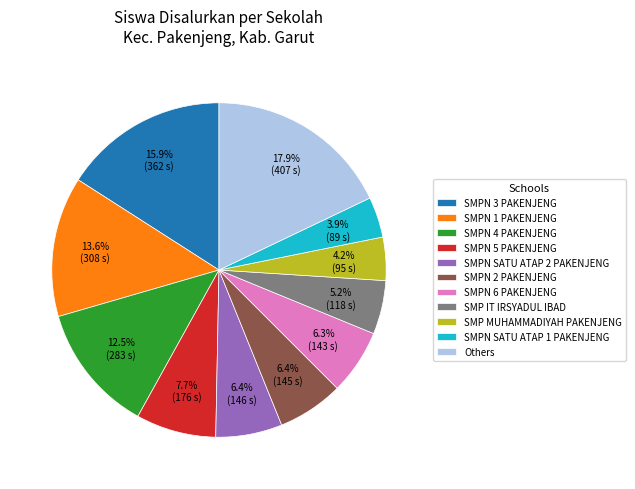

To the nearest percent, what percentage of the pie is SMPN SATU ATAP 2 PAKENJENG?

6%